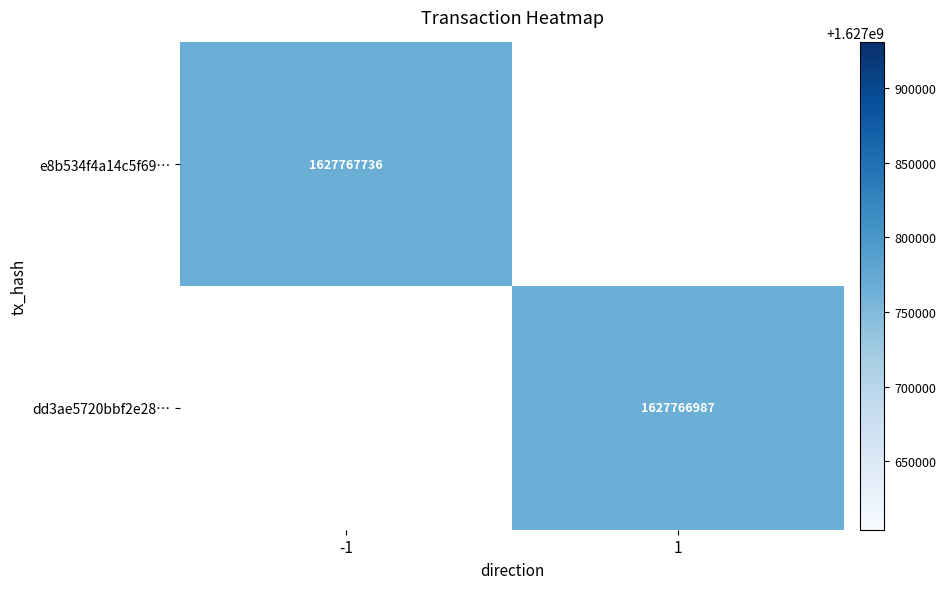

Which series has the widest spread of values?

e8b534f4a14c5f6932ff088b3cc591389da80c0